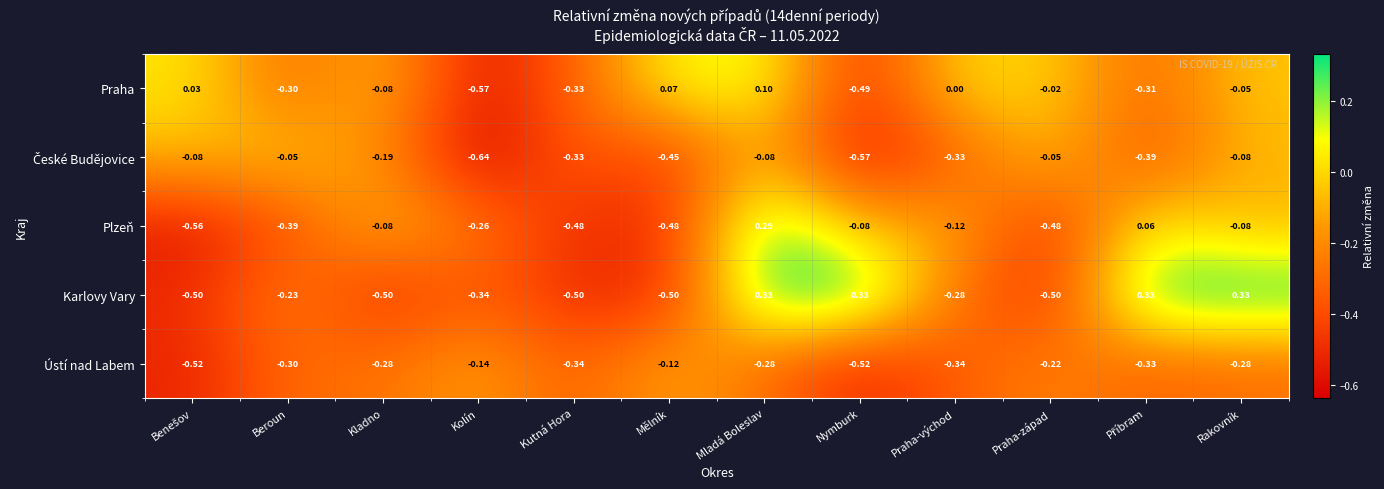

Which series has the largest range (max minus min)?

Plzeň